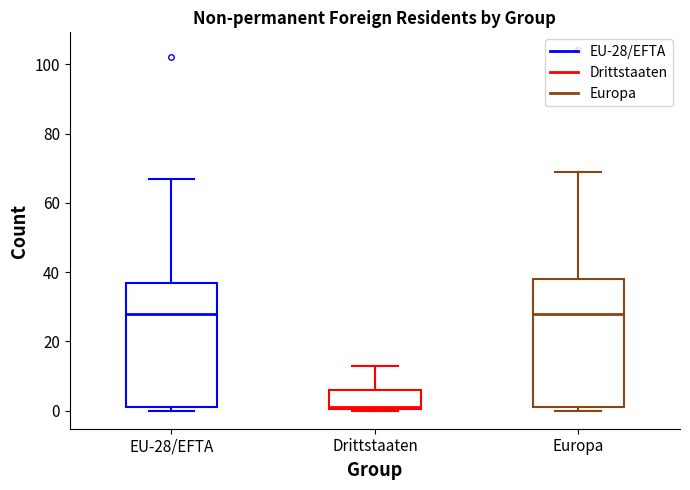

Reading left to right, read every box against the y-axis: the position of its median line, the range the box covers, and the ends of its whiskers. The values are not printed on the chart, so give them approximately, as read against the axis.

EU-28/EFTA: median 28, box 2 to 38, whiskers 0 to 68
Drittstaaten: median 2, box 0 to 6, whiskers 0 to 14
Europa: median 28, box 2 to 38, whiskers 0 to 70